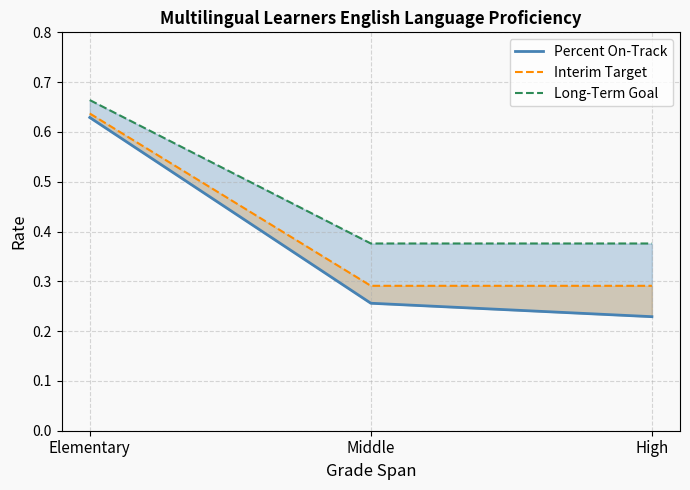

Reading left to right, list all the values displayed in this chart.

Percent On-Track: Elementary=0.6	Middle=0.3	High=0.2
Interim Target: Elementary=0.6	Middle=0.3	High=0.3
Long-Term Goal: Elementary=0.7	Middle=0.4	High=0.4